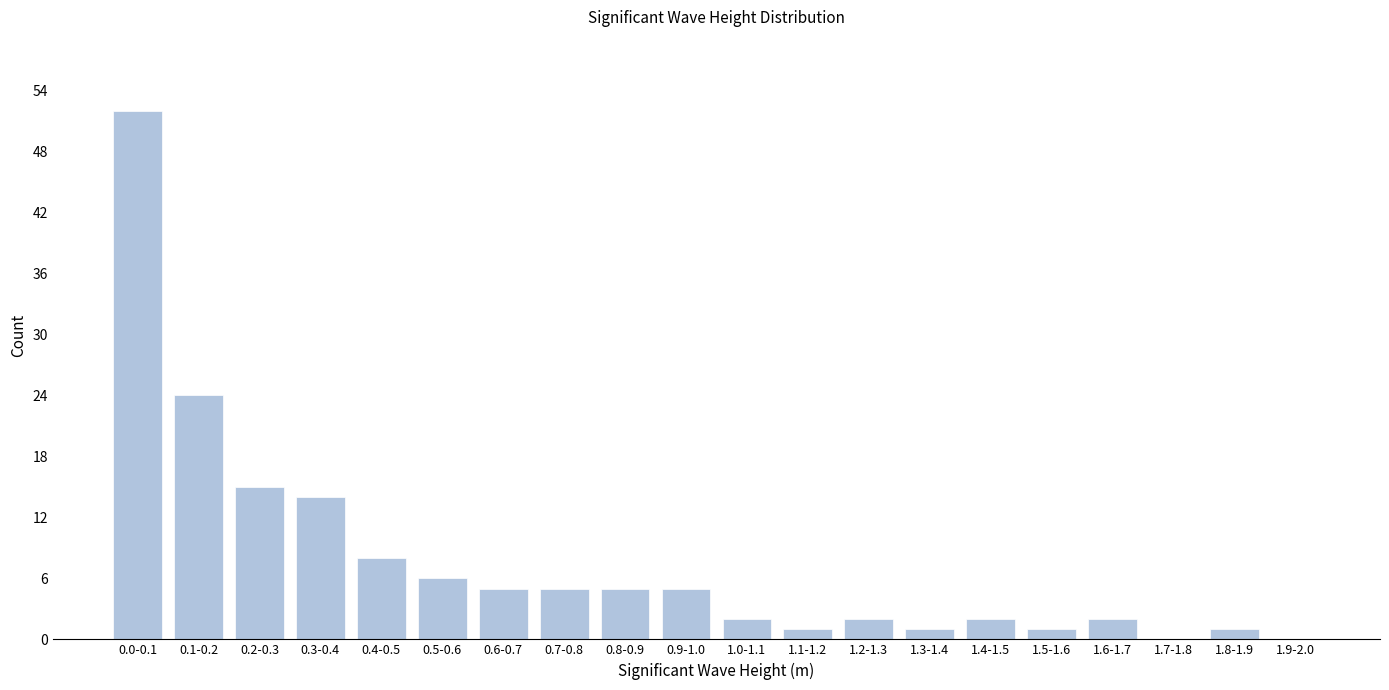

Reading left to right, extract all data points from this chart.

0.0-0.1=52	0.1-0.2=24	0.2-0.3=15	0.3-0.4=14	0.4-0.5=8	0.5-0.6=6	0.6-0.7=5	0.7-0.8=5	0.8-0.9=5	0.9-1.0=5	1.0-1.1=2	1.1-1.2=1	1.2-1.3=2	1.3-1.4=1	1.4-1.5=2	1.5-1.6=1	1.6-1.7=2	1.7-1.8=0	1.8-1.9=1	1.9-2.0=0